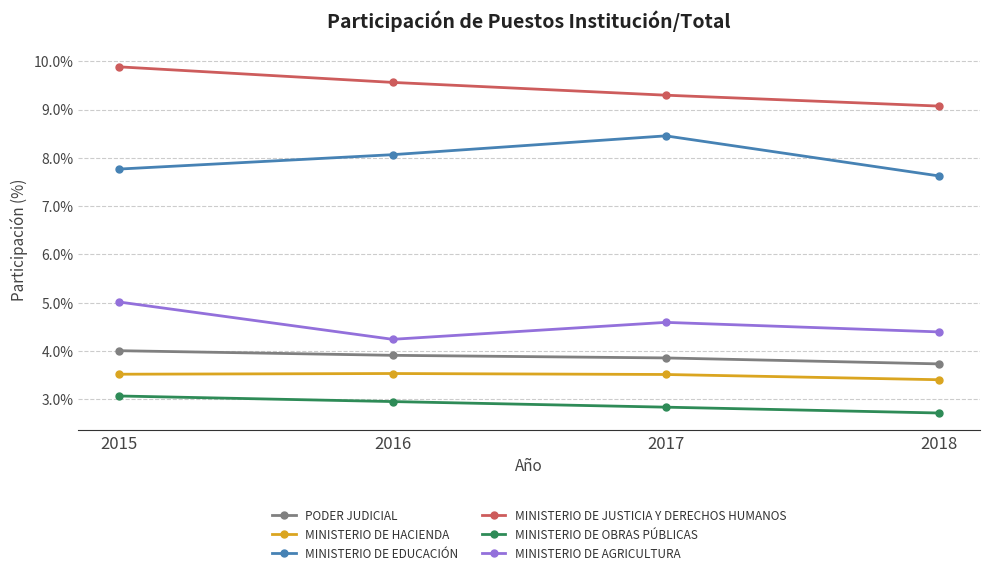

Does the chart have visible grid lines?

Yes